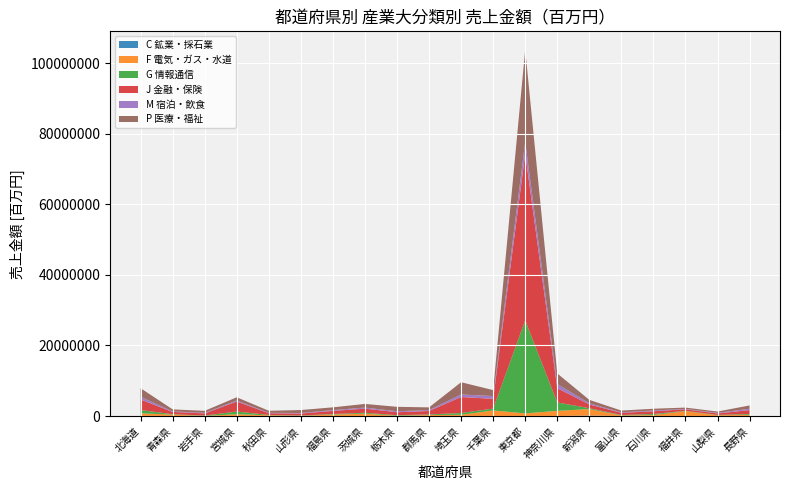

Reading right to left, list all the values displayed in this chart.

C 鉱業・採石業: 6546	7469	3928	8468	4858	133771	4539	7293	22920	13272	4461	10334	8257	9879	4103	15924	7485	8481	14367	61561
F 電気・ガス・水道: 353577	235470	1393791	279317	170450	1843502	1474158	746802	1572197	343569	291546	66178	667296	434849	60110	220312	522553	25752	403554	723587
G 情報通信: 228488	77697	91597	298806	125146	248891	2391850	26367168	519792	507632	169673	166219	258003	139480	88558	82129	757959	104472	112194	912142
J 金融・保険: 1103582	419481	427054	782929	619503	1065519	4039309	47185996	2766195	4533367	976672	850162	1173126	879160	569539	485729	2828884	618545	649635	2982775
M 宿泊・飲食: 391102	168320	117320	208470	149752	335855	1177937	3400126	790709	725023	259252	275678	305124	227250	149226	124297	311545	157731	142761	782346
P 医療・福祉: 925721	377849	370427	501042	486969	967882	2998719	26118392	1683944	3466033	763612	1252922	1030720	785681	844069	567008	896184	570445	568377	2431826